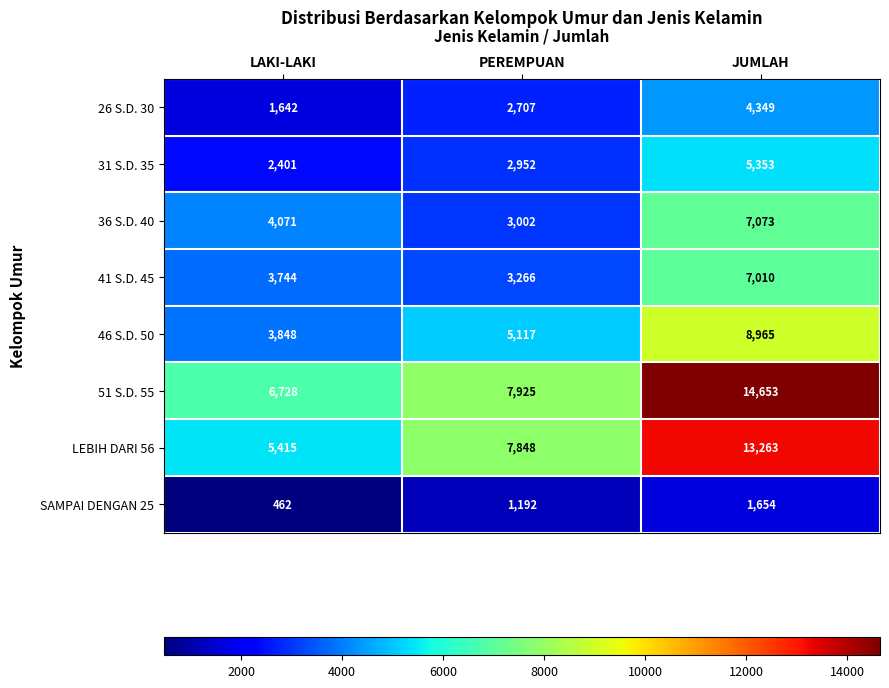

Reading right to left, what are all the values shown in this chart?

26 S.D. 30: JUMLAH=4349	PEREMPUAN=2707	LAKI-LAKI=1642
31 S.D. 35: JUMLAH=5353	PEREMPUAN=2952	LAKI-LAKI=2401
36 S.D. 40: JUMLAH=7073	PEREMPUAN=3002	LAKI-LAKI=4071
41 S.D. 45: JUMLAH=7010	PEREMPUAN=3266	LAKI-LAKI=3744
46 S.D. 50: JUMLAH=8965	PEREMPUAN=5117	LAKI-LAKI=3848
51 S.D. 55: JUMLAH=14653	PEREMPUAN=7925	LAKI-LAKI=6728
LEBIH DARI 56: JUMLAH=13263	PEREMPUAN=7848	LAKI-LAKI=5415
SAMPAI DENGAN 25: JUMLAH=1654	PEREMPUAN=1192	LAKI-LAKI=462